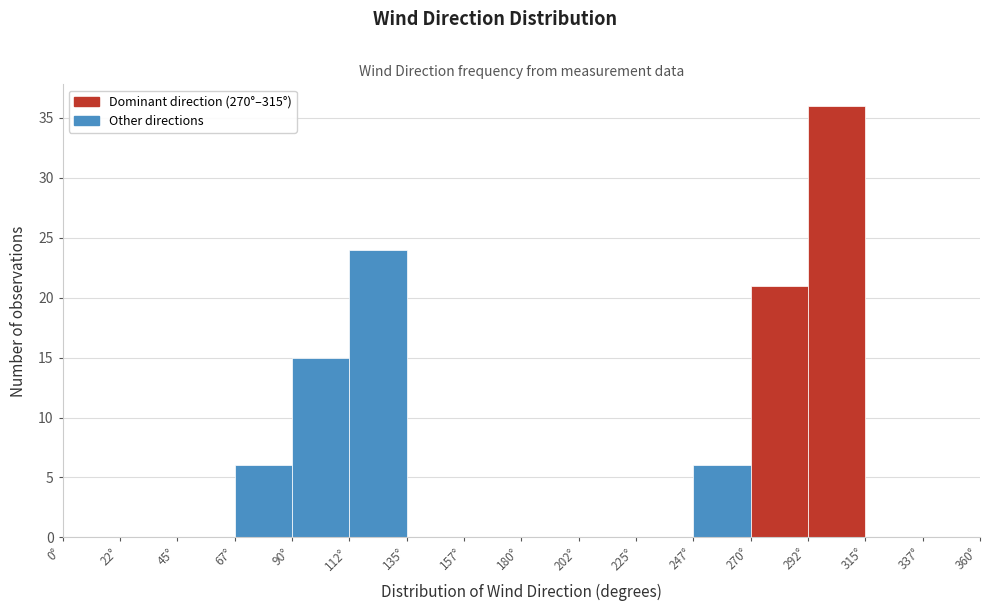

Over which range of the x-axis is the bar tallest?

292.5 to 315.0